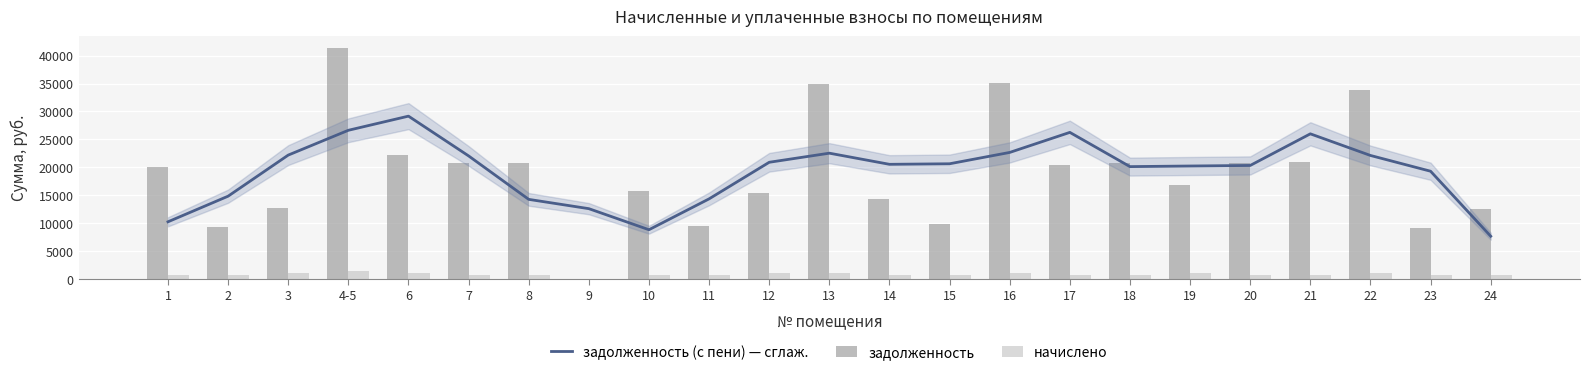

Rank the categories by задолженность value from lowest to highest.

9, 23, 2, 11, 15, 24, 3, 14, 12, 10, 19, 1, 17, 7, 8, 18, 20, 21, 6, 22, 13, 16, 4-5